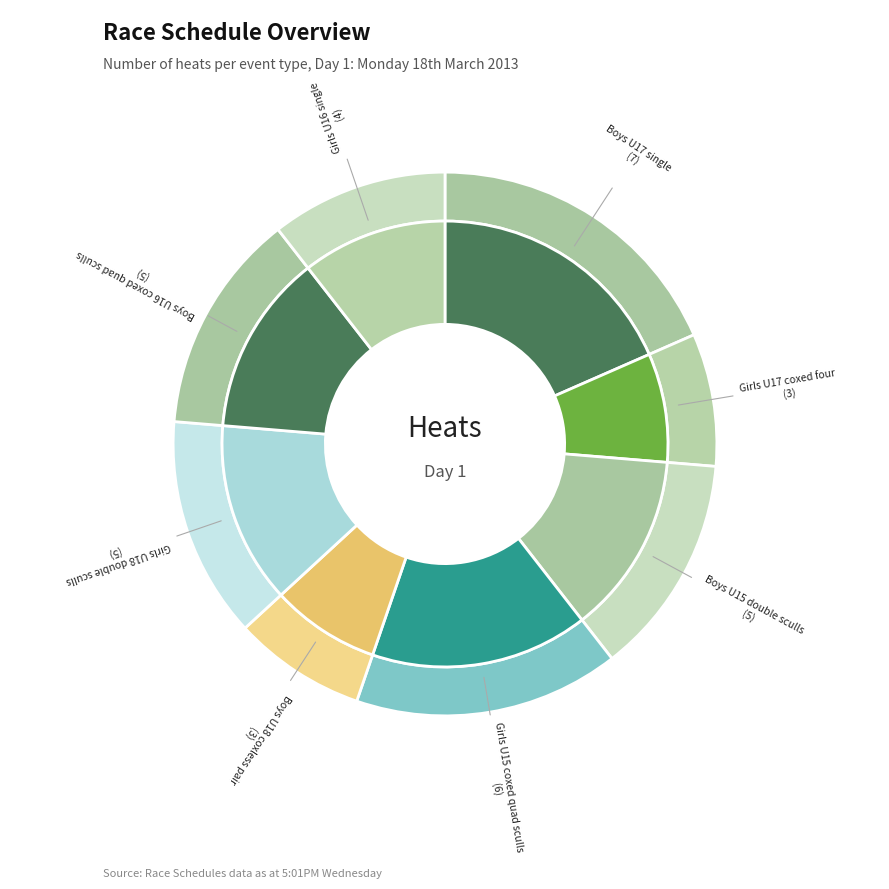

Does heat account for over 50% of the chart?

No